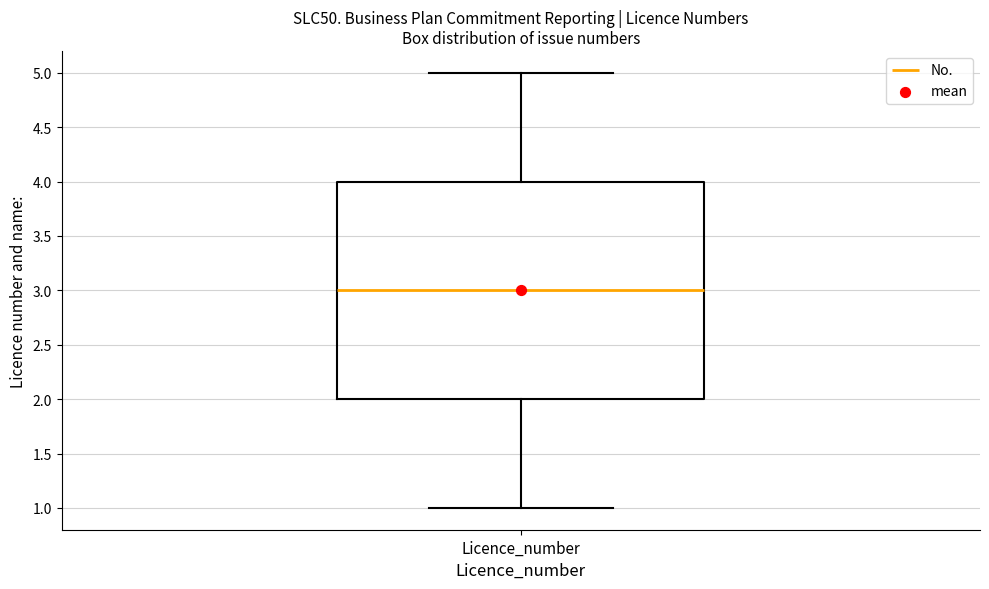

Read this box plot against the y-axis: the position of the median line, the range covered by the box, and the ends of both whiskers. The values are not printed on the chart, so give them approximately, as read against the axis.

median 3, box 2 to 4, whiskers 1 to 5